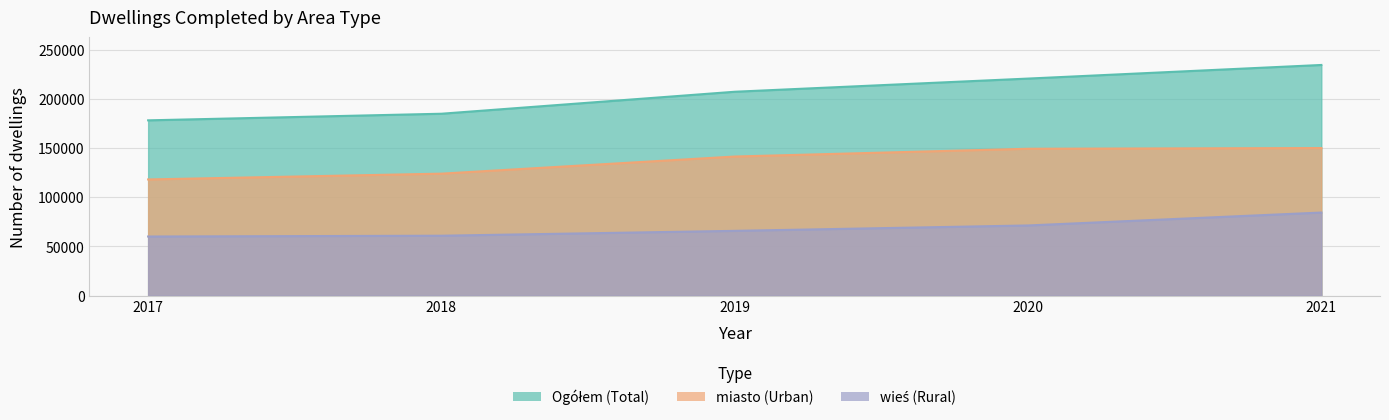

Which series has the largest total across all categories?

Ogółem (Total)